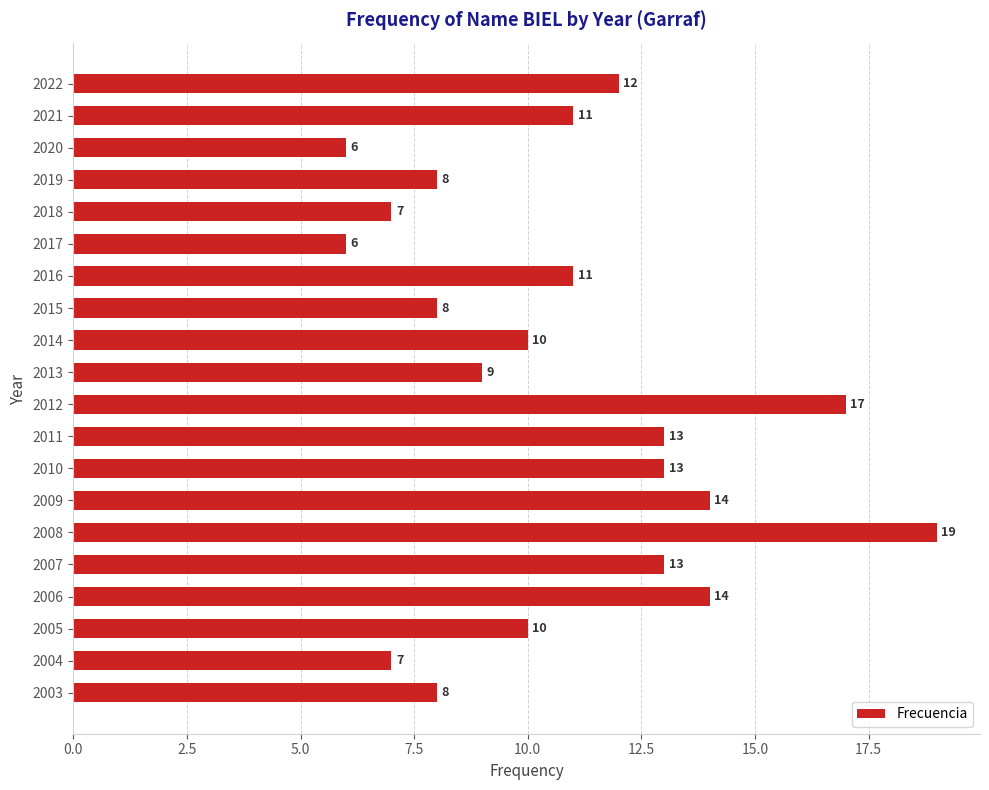

Are the bars grouped side by side (vs. stacked)?

No